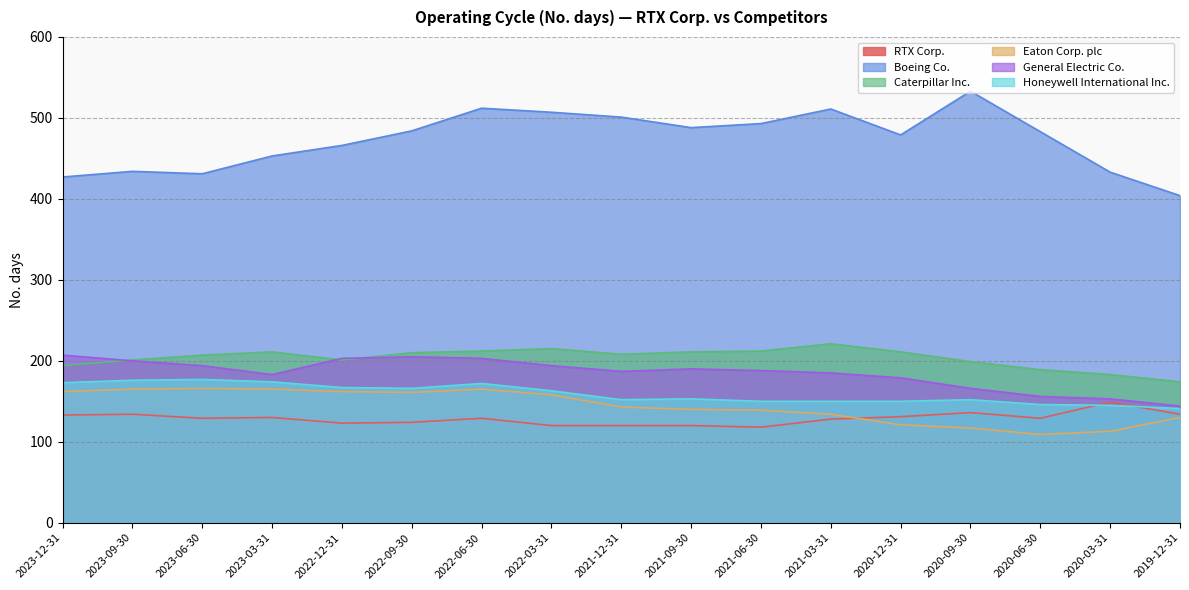

What is the lowest value of the General Electric Co. series?

144